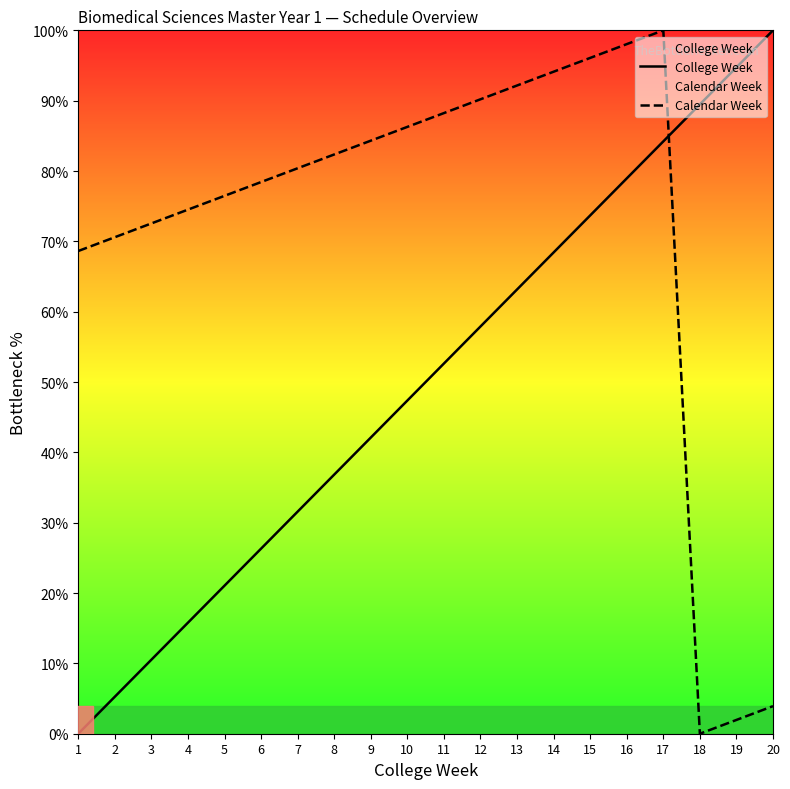

What are all the series names shown in the legend?

College Week, Calendar Week